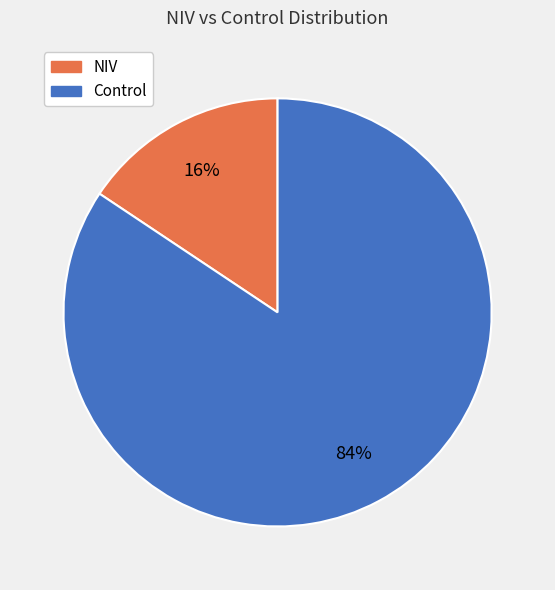

To the nearest percent, what is the average slice percentage?

50%